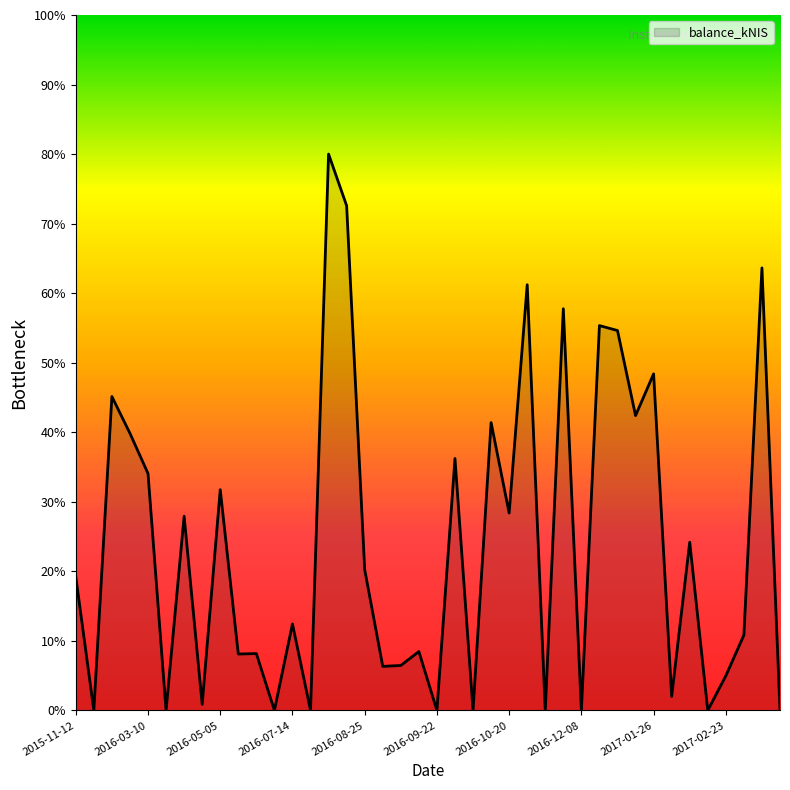

How many series are shown in this chart?

1